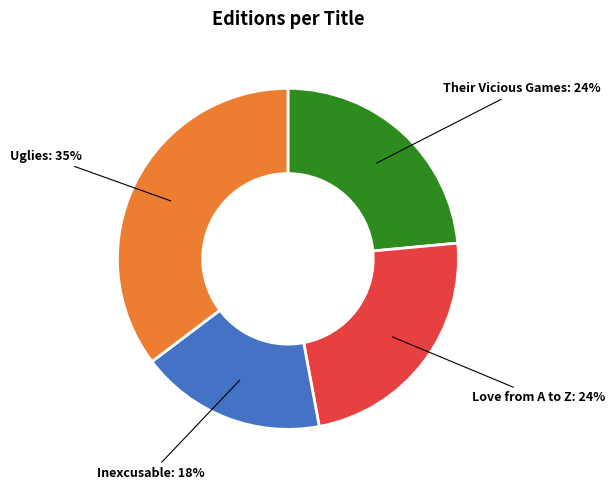

Which category has the smallest portion of the pie?

Inexcusable